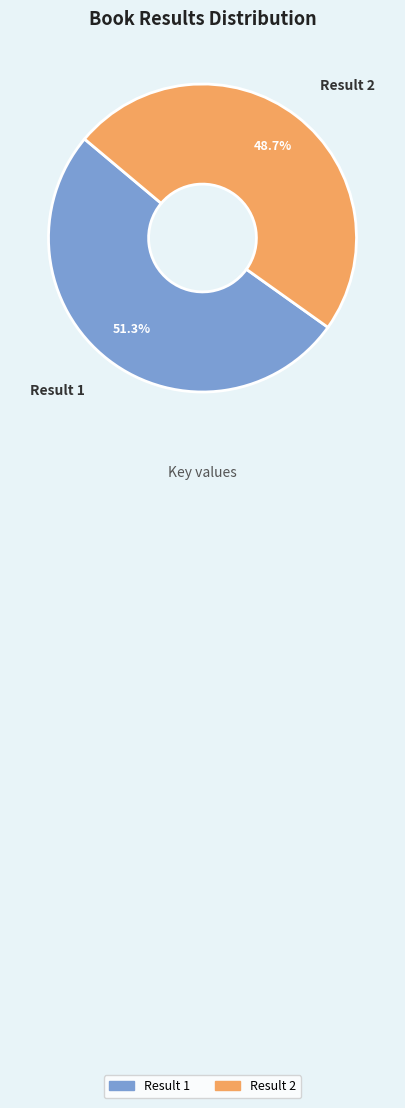

To the nearest percent, what percentage of the pie is Result 1?

51%